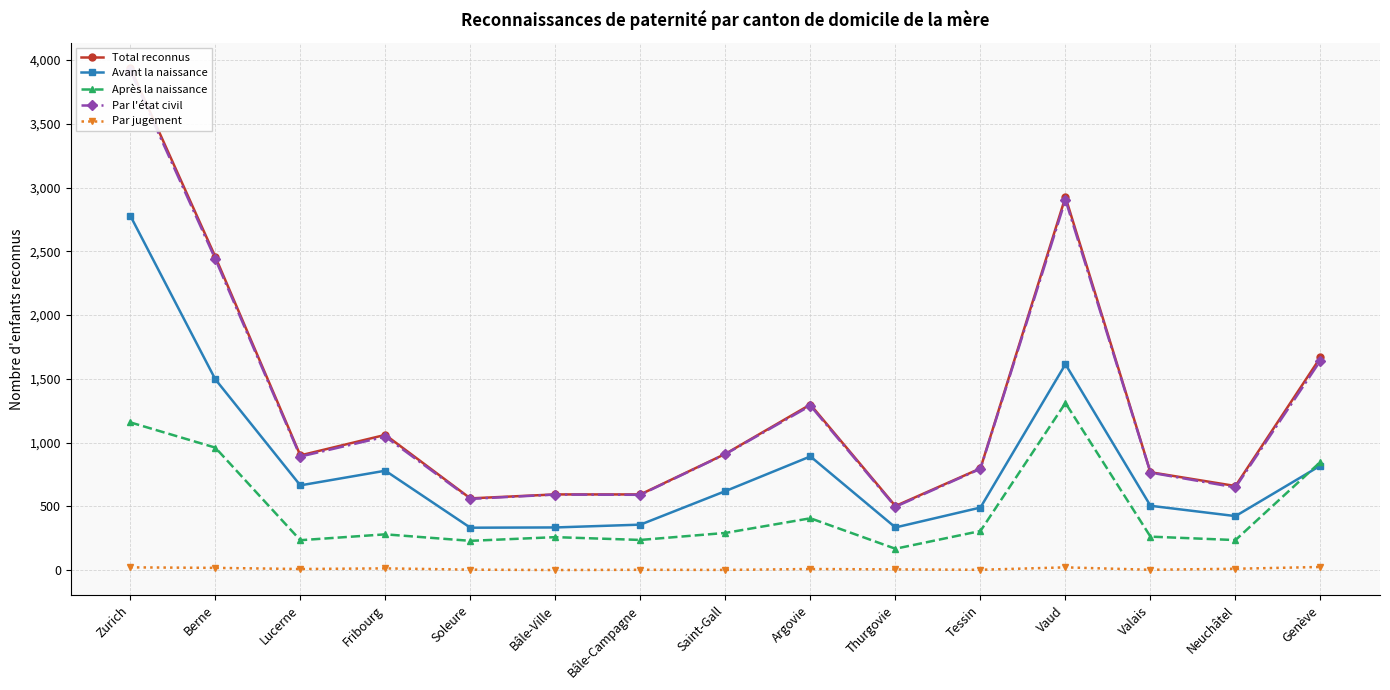

At how many categories does at least one series exceed 3350?

1